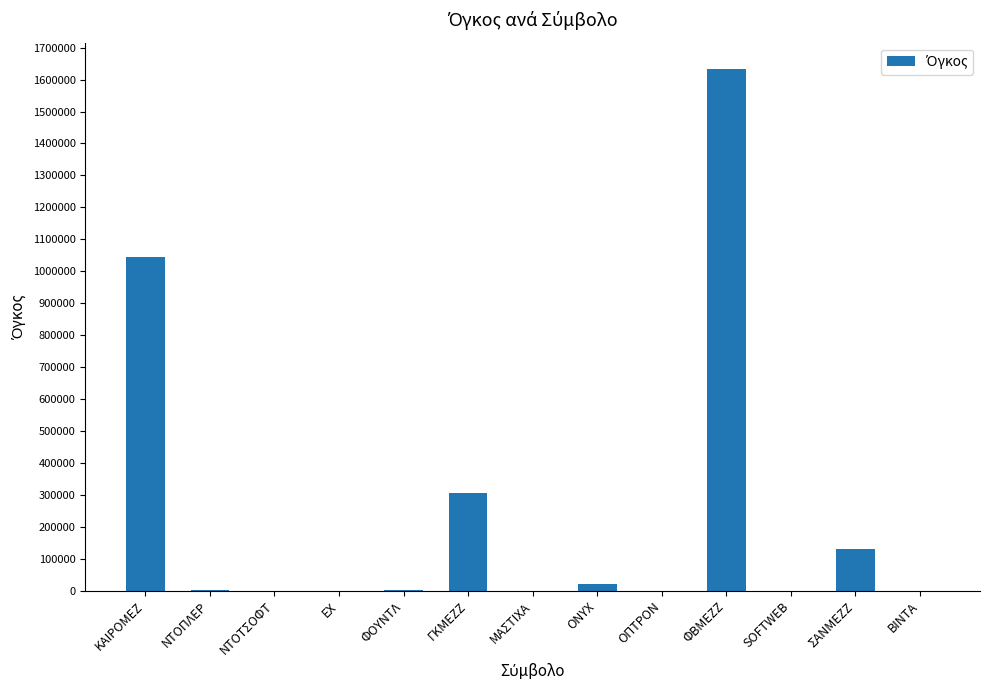

What is the sum of all values?

3139303